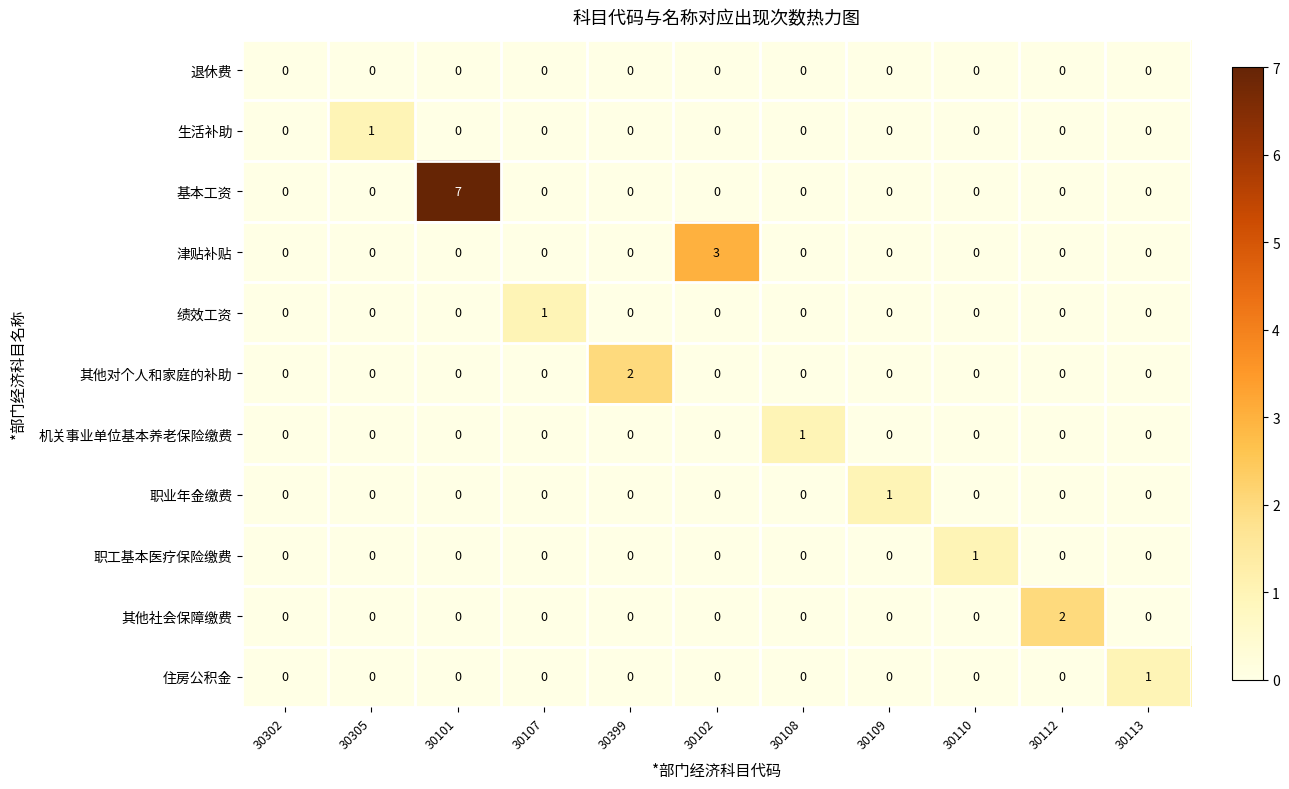

How many 津贴补贴 values are between 0 and 1?

10